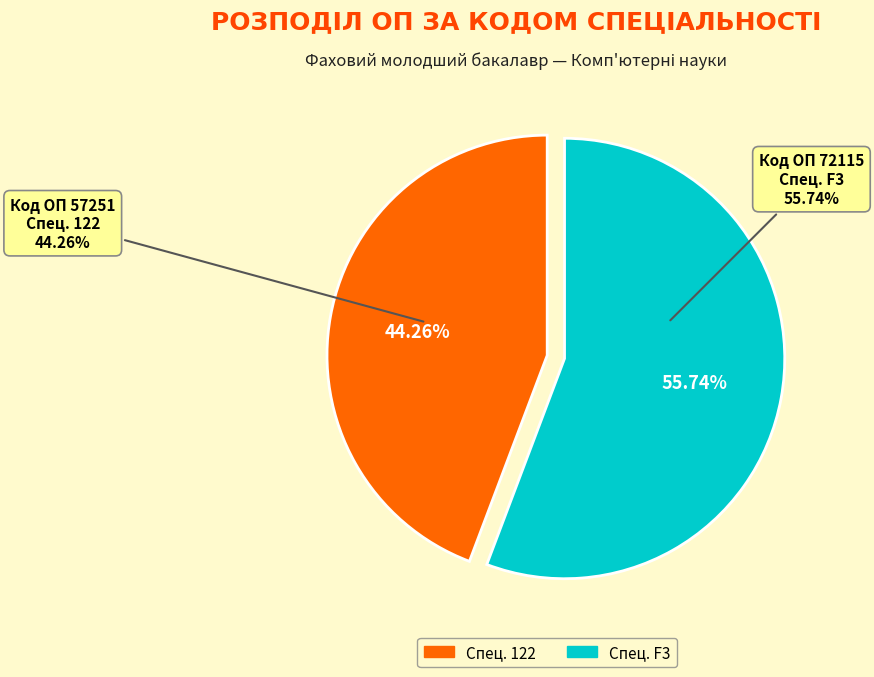

Do 122 and F3 together represent more than half of the pie?

Yes